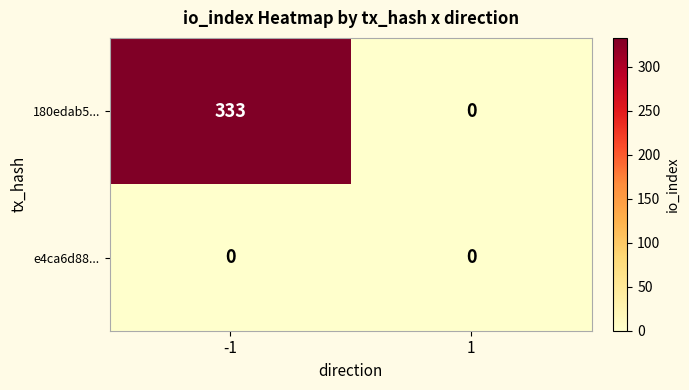

Reading right to left, what are all the values shown in this chart?

180edab5...: 1=0	-1=333
e4ca6d88...: 1=0	-1=0